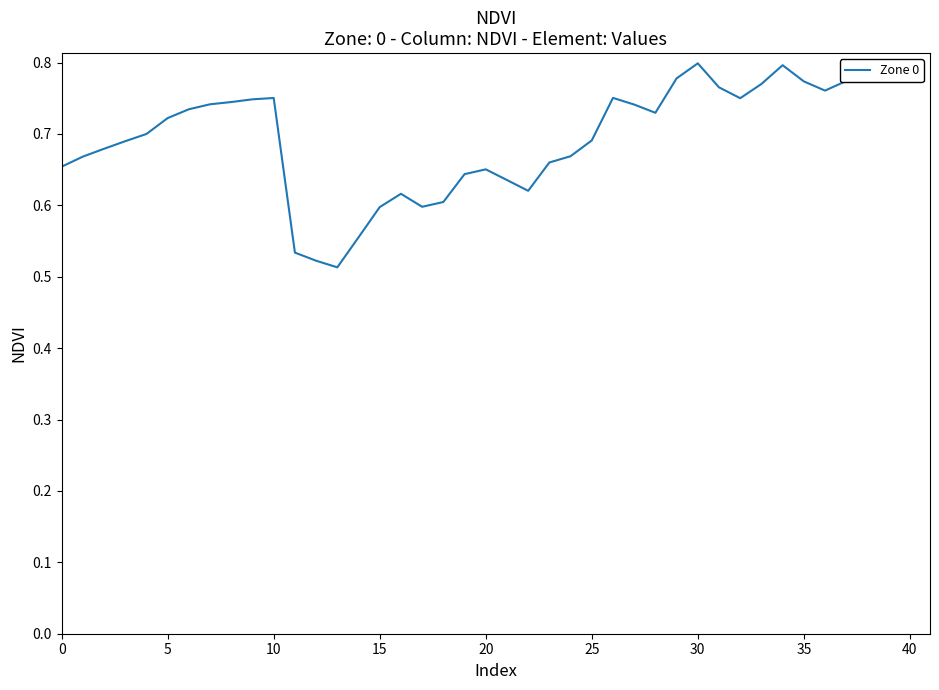

What is the difference between the maximum and minimum values?

0.3